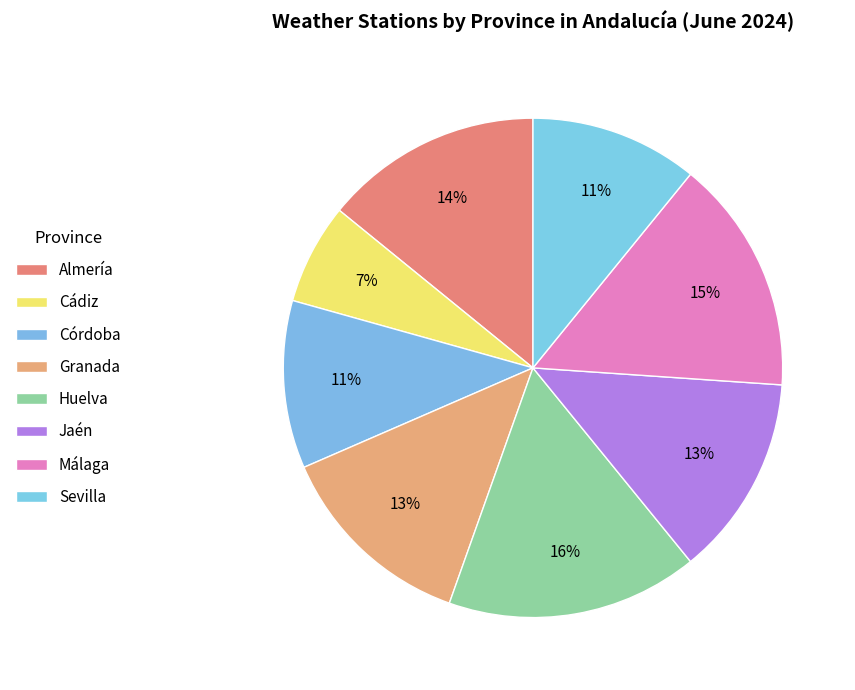

To the nearest percent, what portion does Huelva represent?

16%